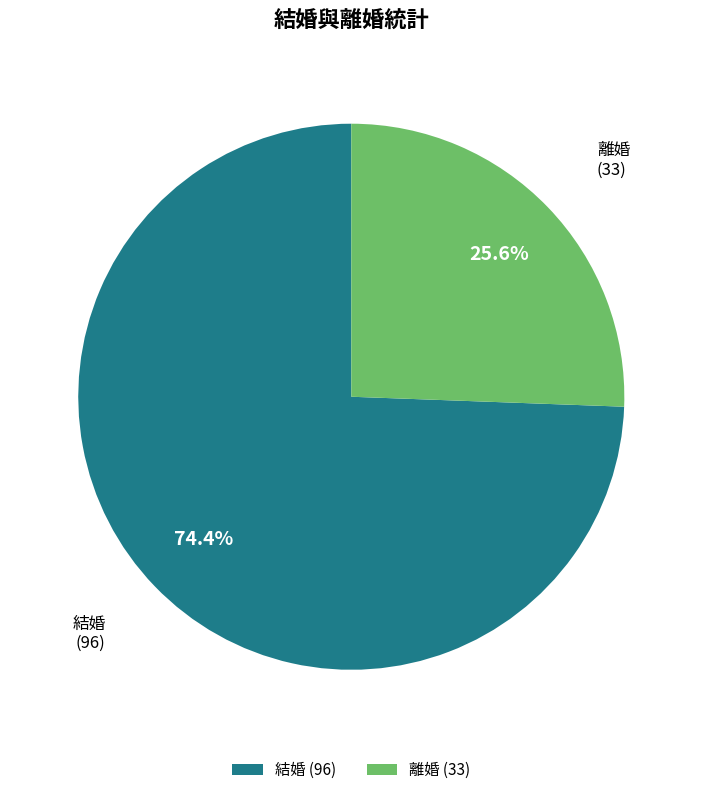

What is the ratio of the value at 結婚 to the value at 離婚?

2.9